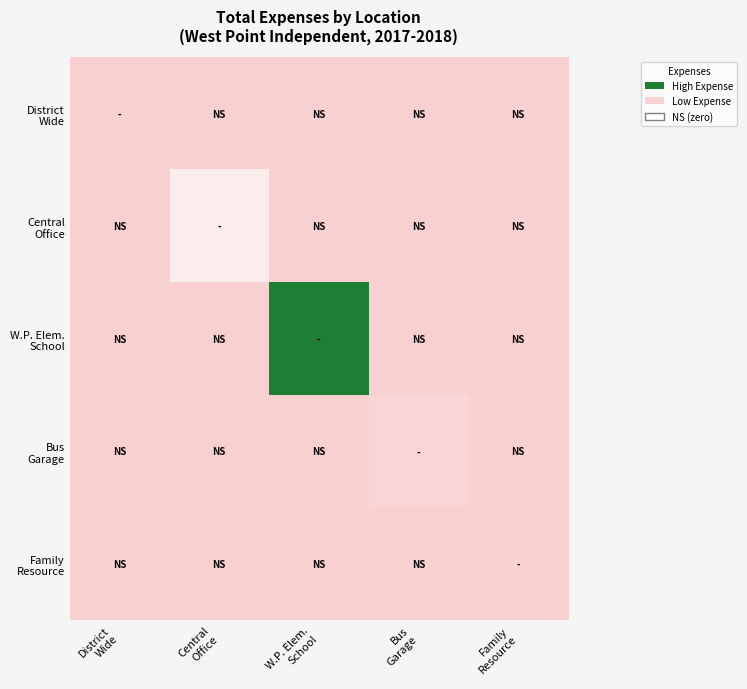

What is the total value across all series at Central
Office?

377027.4